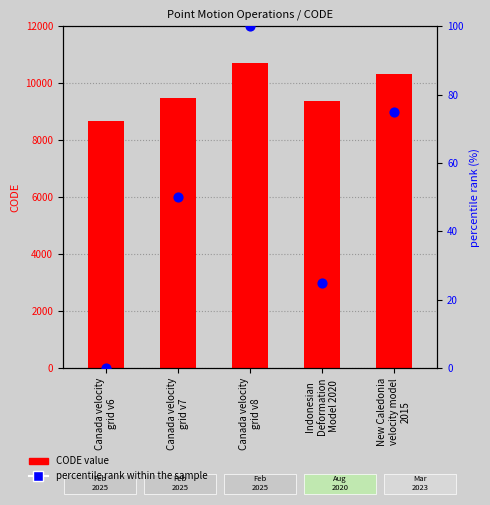

At which category is the sum across all series the highest?

Canada velocity
grid v8